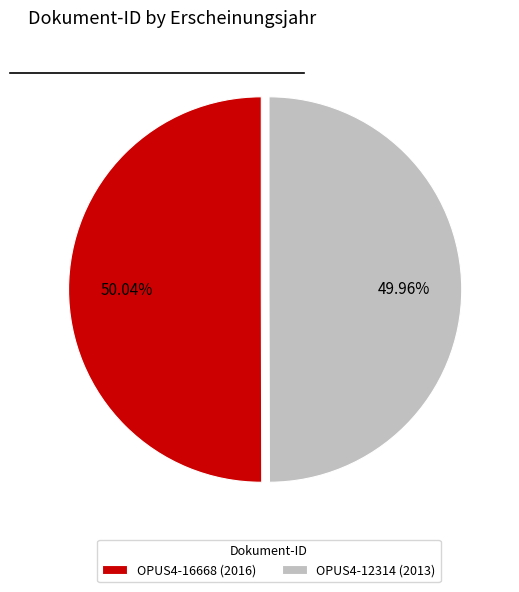

Count the number of slices in the pie.

2